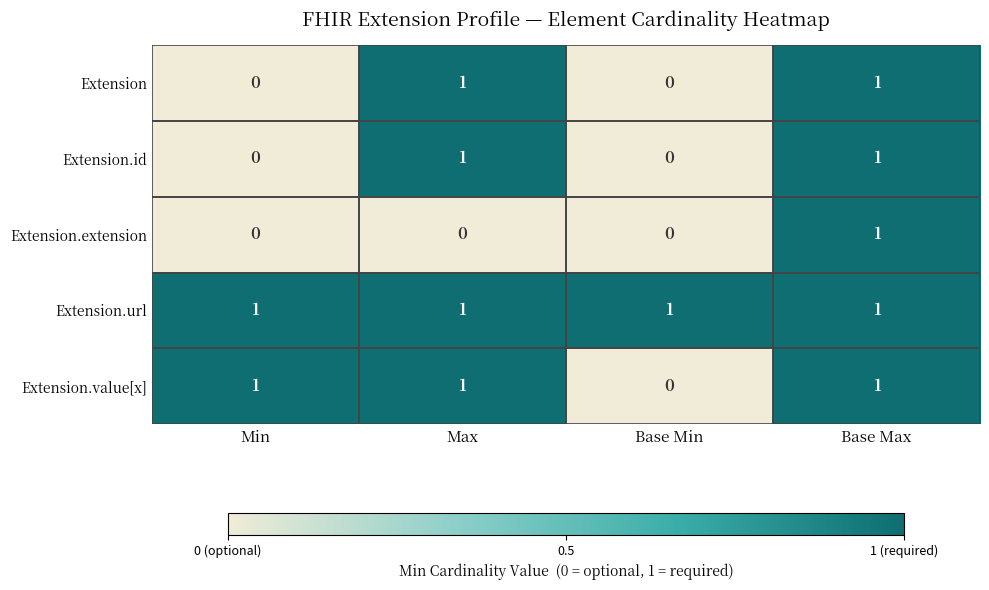

What is the sum of all Extension.value[x] values?

3